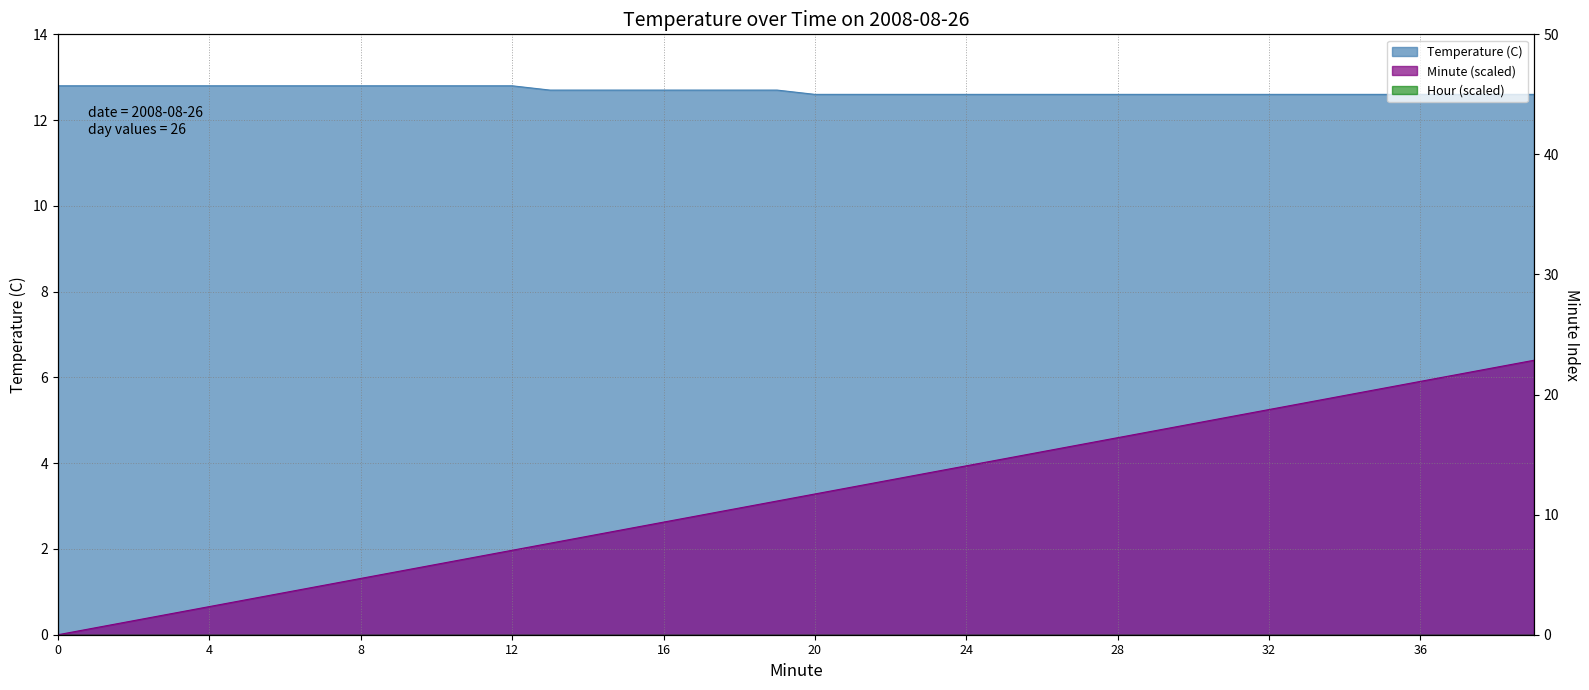

At how many categories does at least one series exceed 3?

40